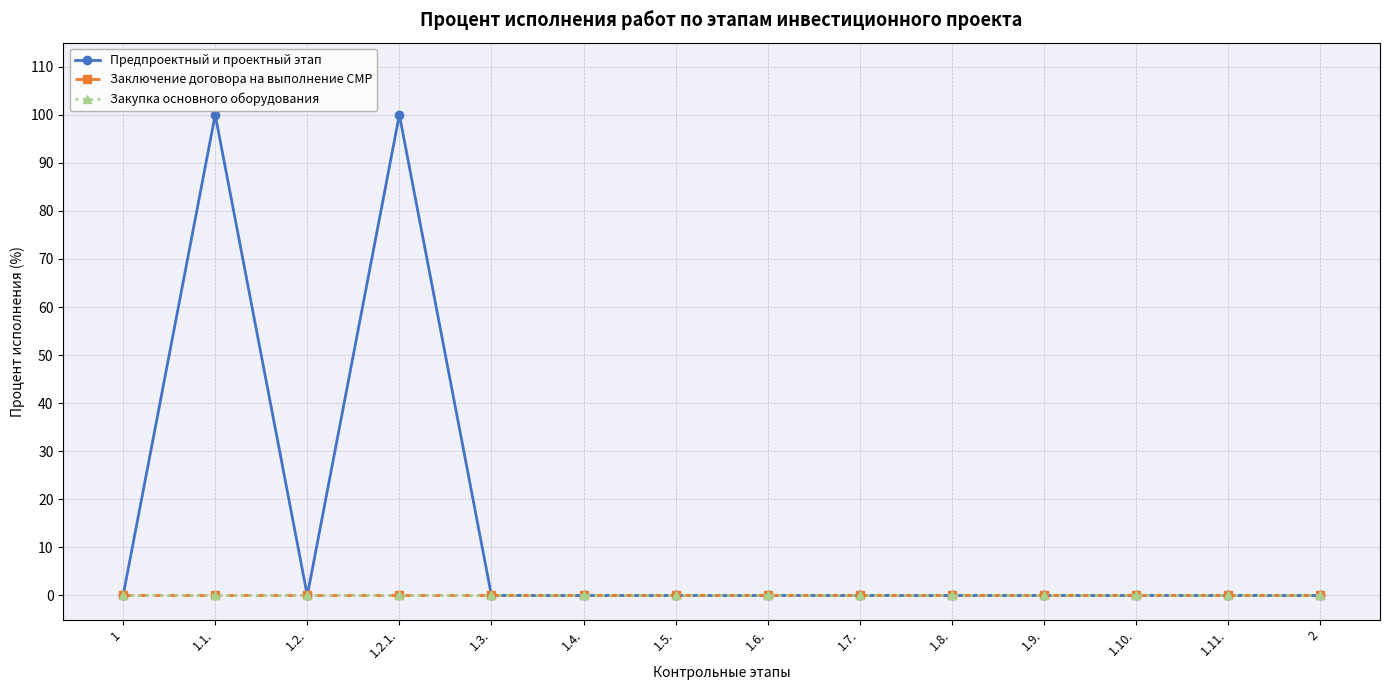

Between 2 and 1.2.1., which is larger?

1.2.1.